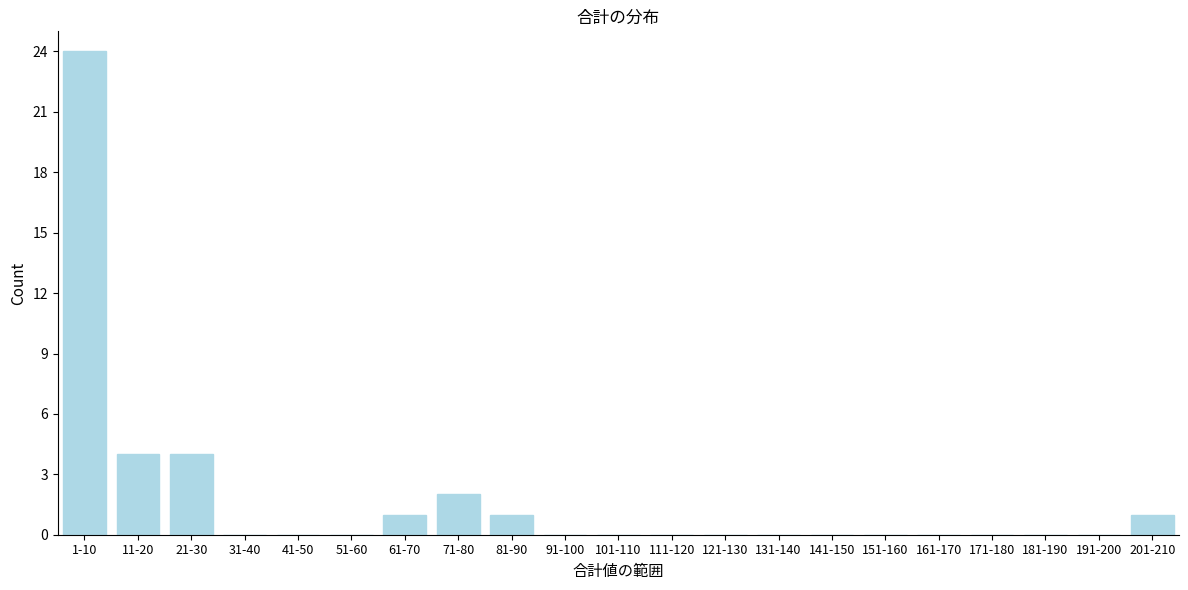

Reading right to left, list all the values displayed in this chart.

201-210=1	191-200=0	181-190=0	171-180=0	161-170=0	151-160=0	141-150=0	131-140=0	121-130=0	111-120=0	101-110=0	91-100=0	81-90=1	71-80=2	61-70=1	51-60=0	41-50=0	31-40=0	21-30=4	11-20=4	1-10=24